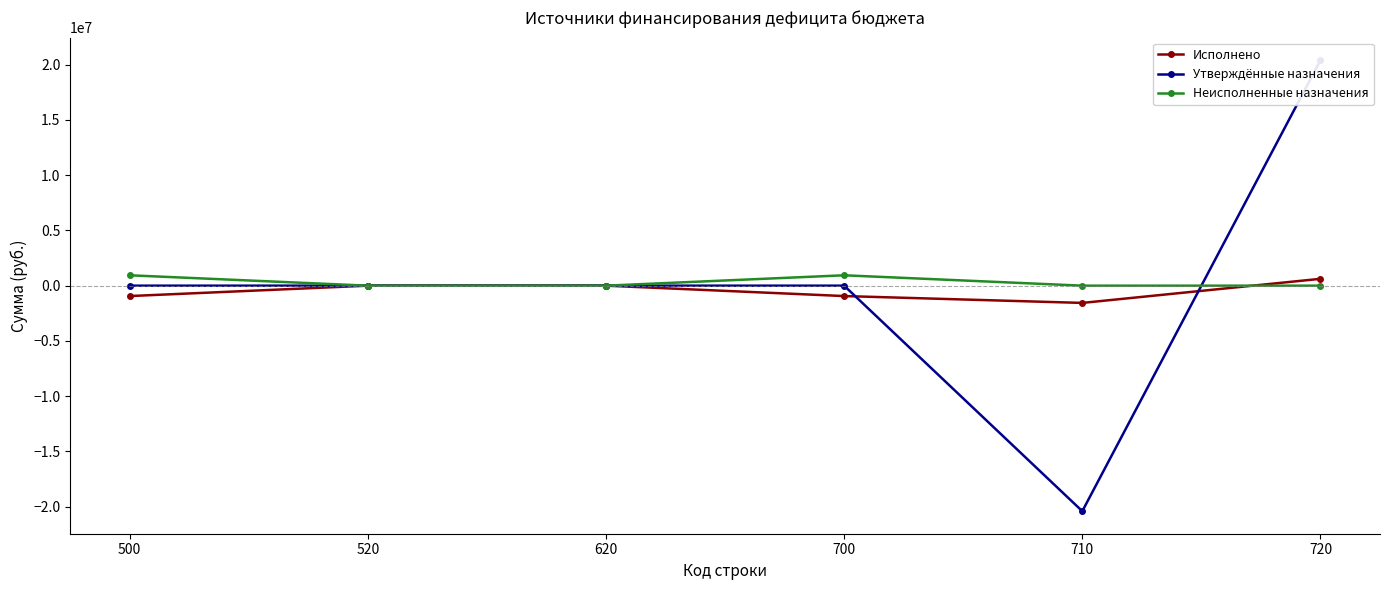

Which has a higher value, 710 or 500?

500